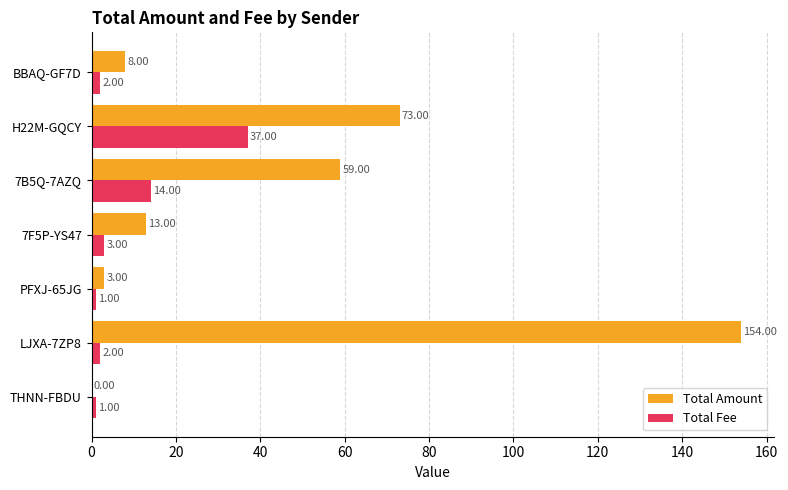

Which series changed the most between 7F5P-YS47 and 7B5Q-7AZQ?

Total Amount